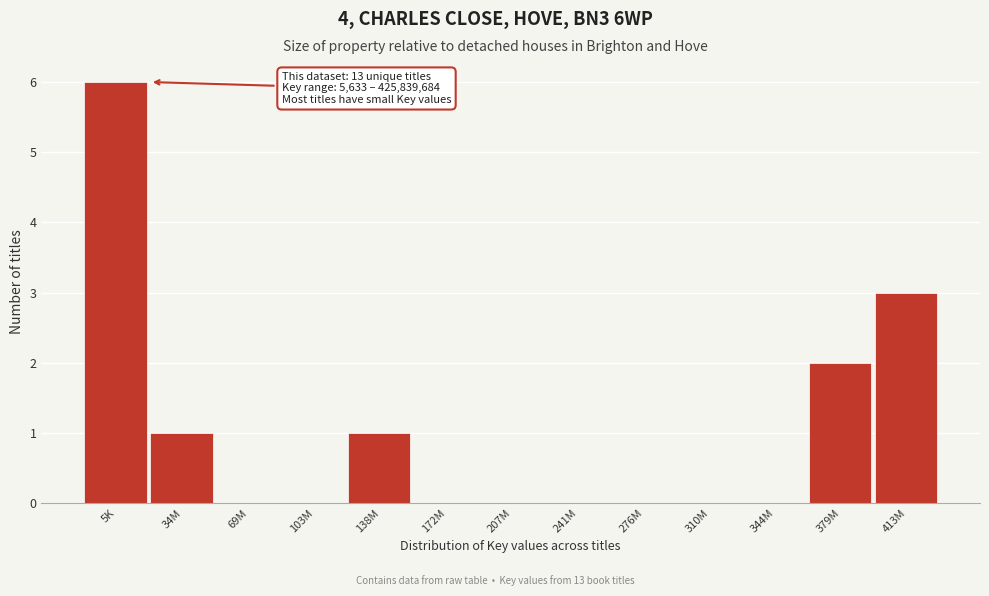

Reading left to right, transcribe all the data shown in this chart.

5K=6	34M=1	69M=0	103M=0	138M=1	172M=0	207M=0	241M=0	276M=0	310M=0	344M=0	379M=2	413M=3